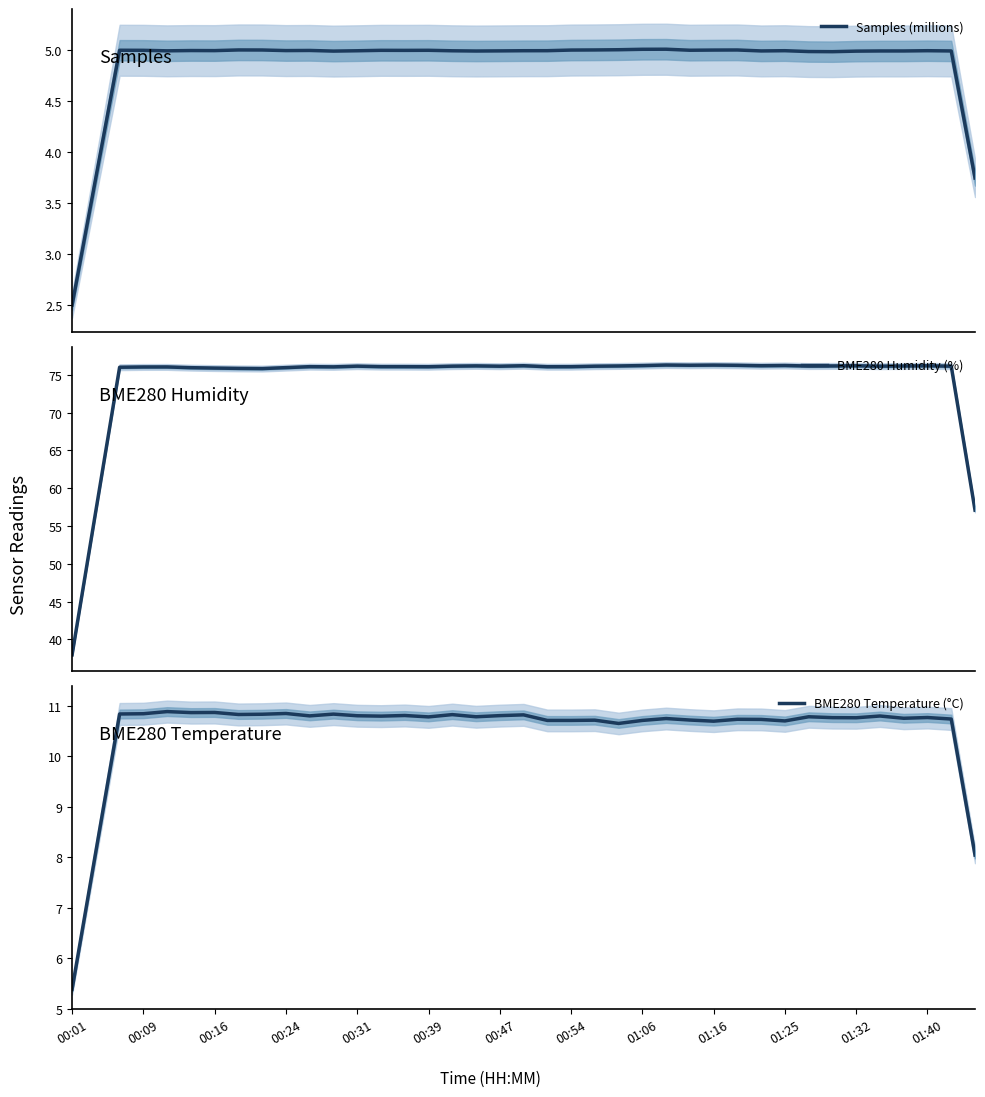

What is the label of the 7th point from the right?

32